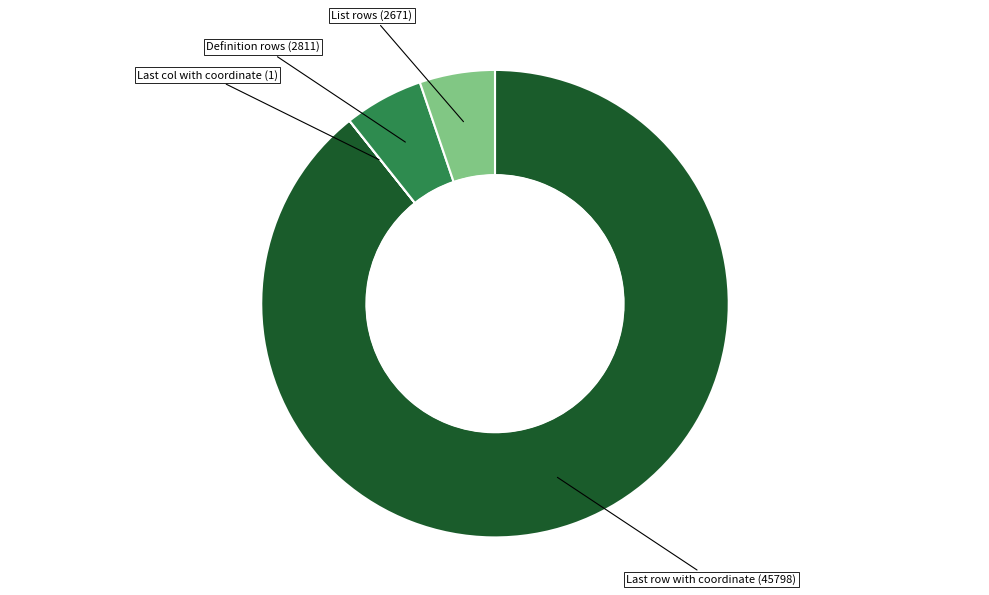

Is there any slice that represents more than half of the pie?

Yes